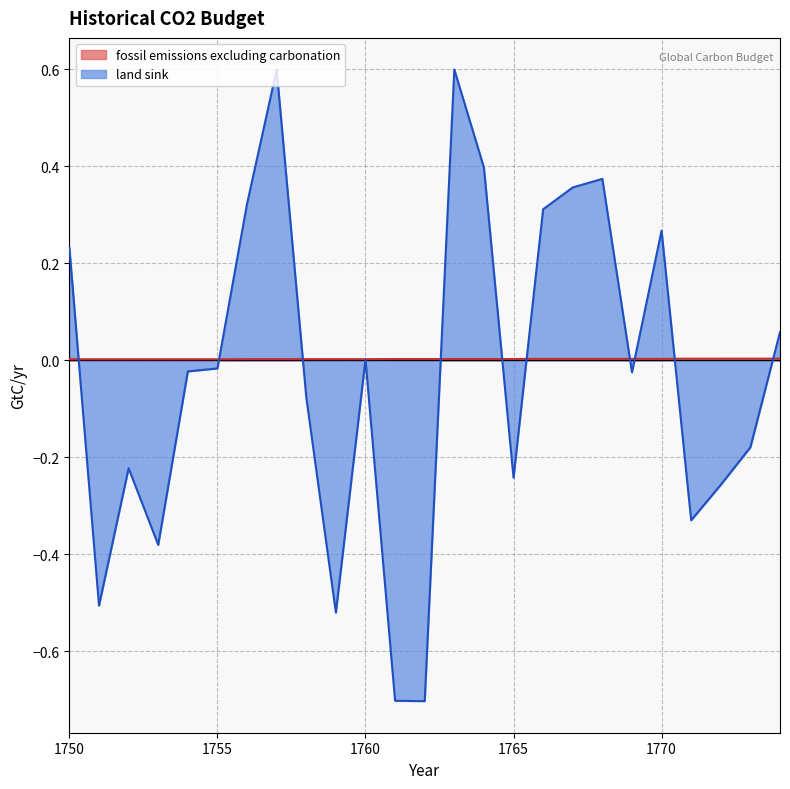

Is it true that land sink equals -0.2 at 1765?

True